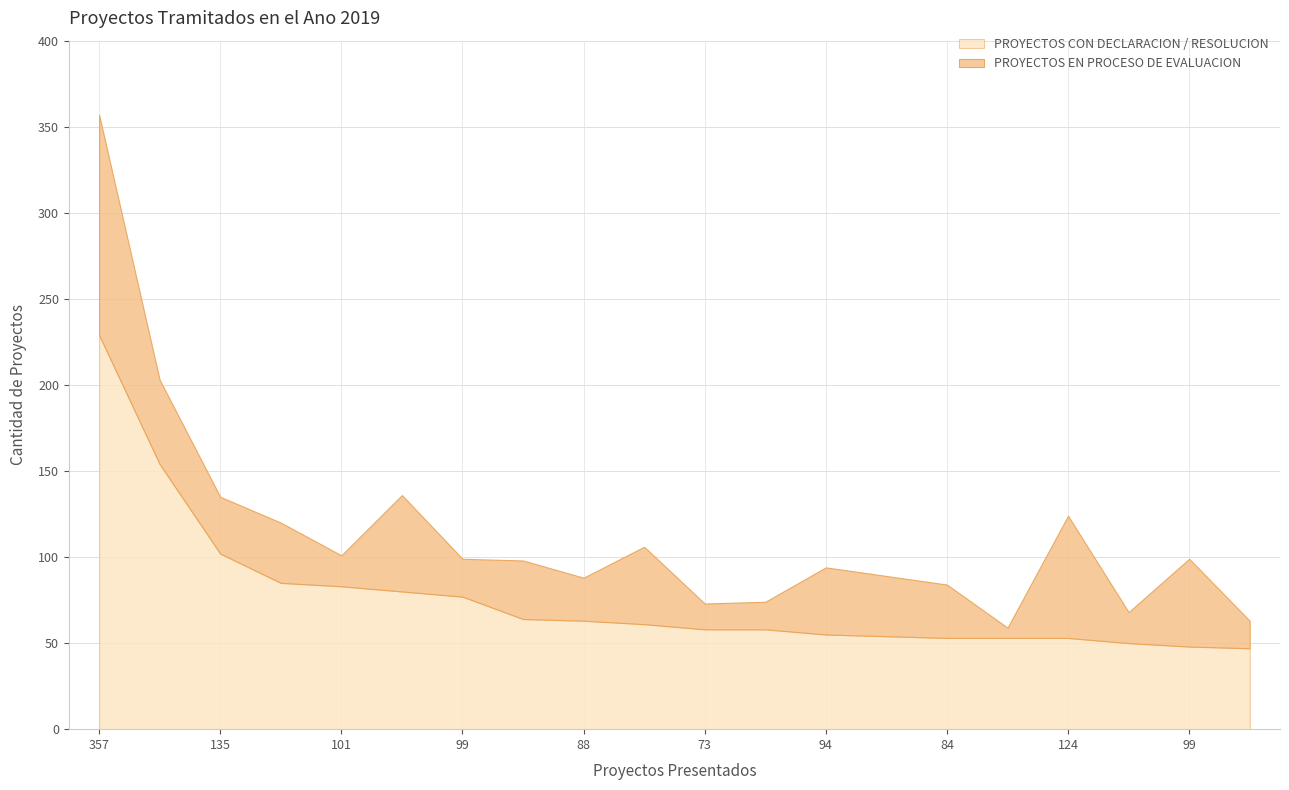

How many categories are shown in the chart?

20